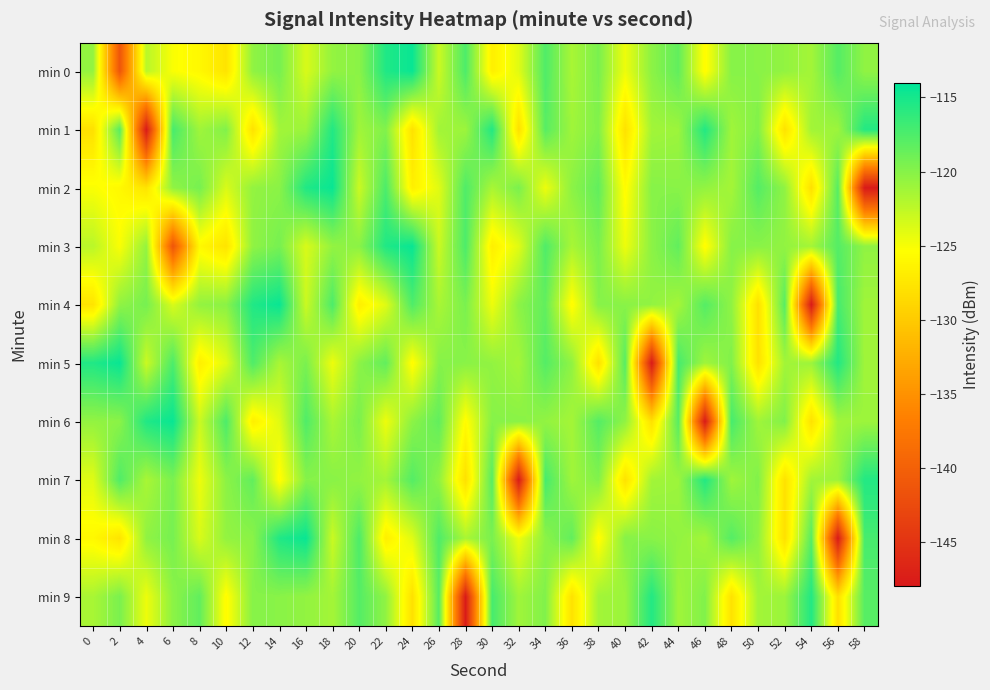

What is the total value across all series at 46?

-1230.8